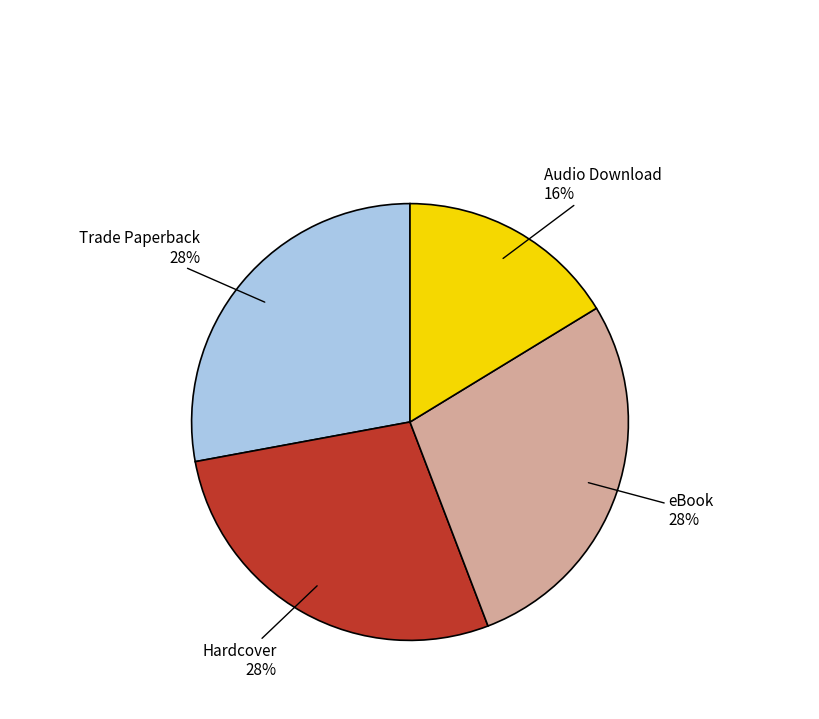

To the nearest percent, what is the average slice percentage?

25%